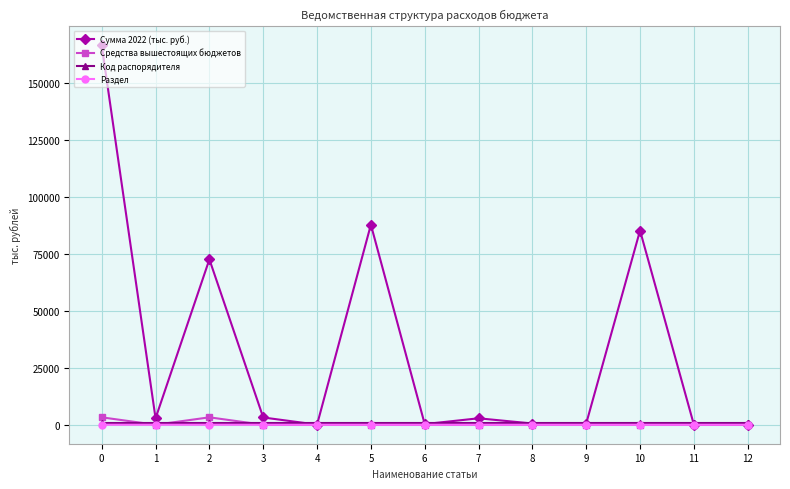

Which series has the widest spread of values?

Сумма 2022 (тыс. руб.)